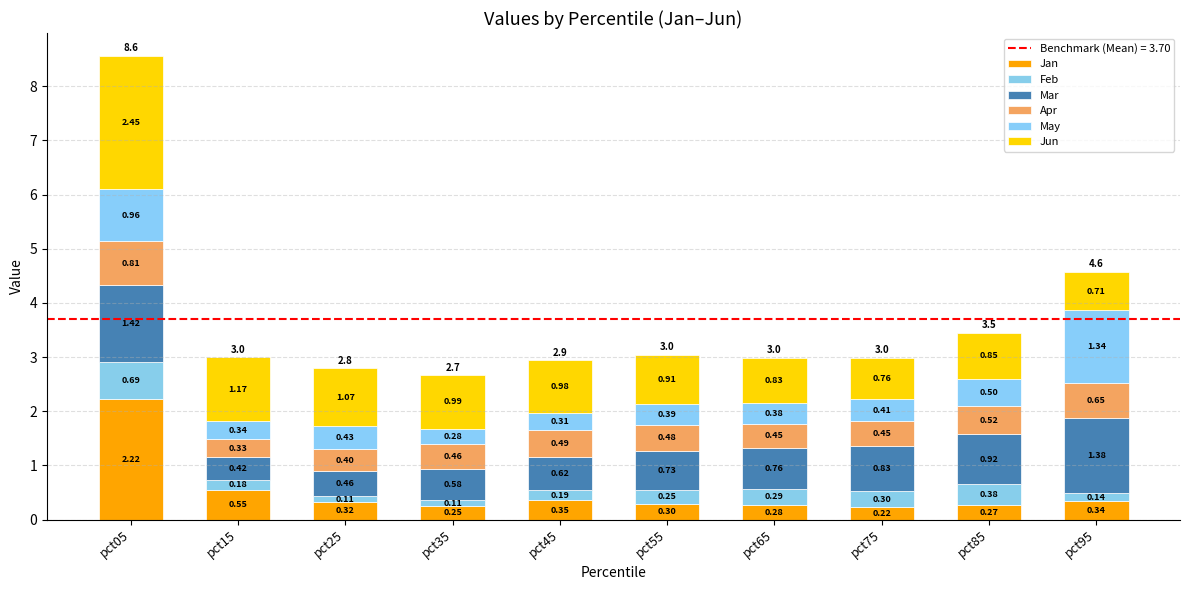

How many distinct data groups are displayed?

6